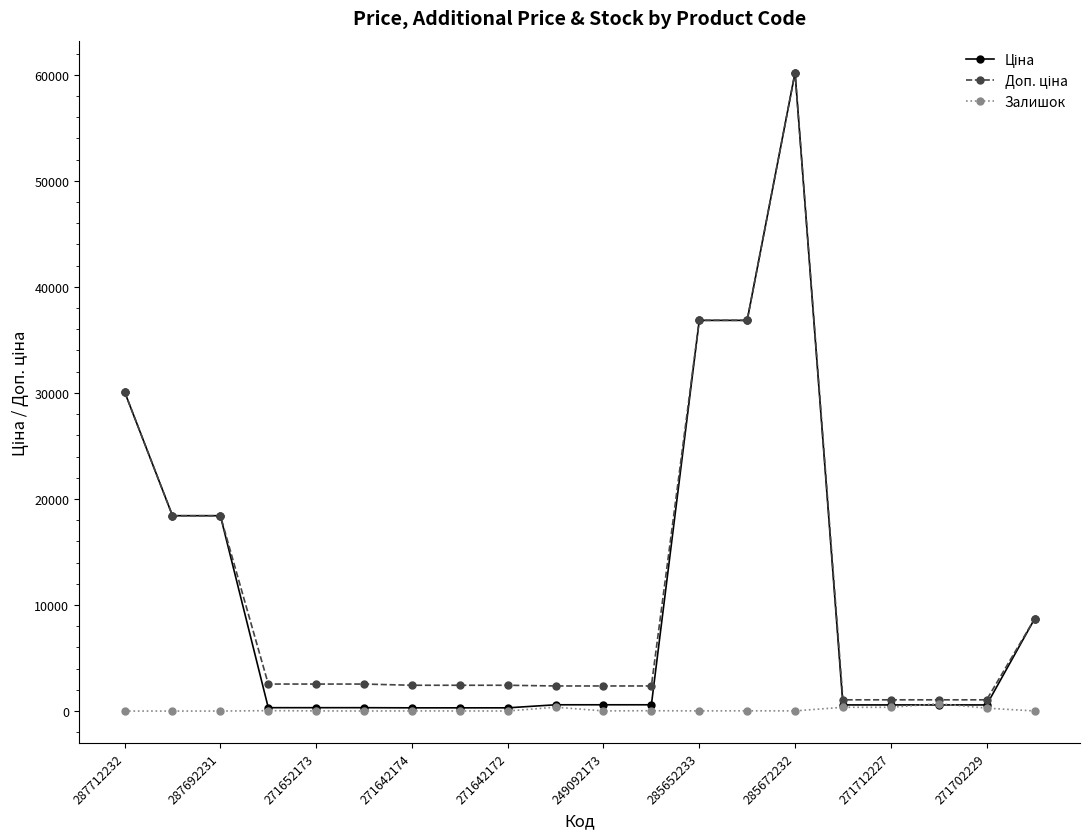

How many series are shown in this chart?

3